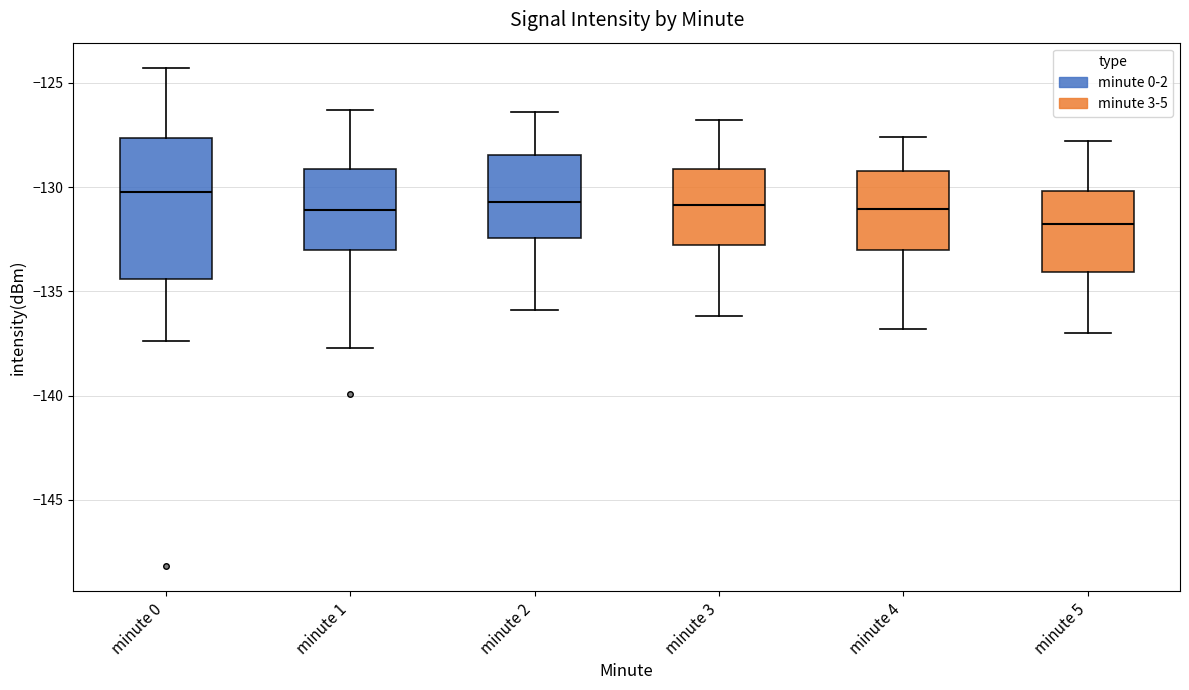

Comparing the boxes themselves (not the whiskers), which one is the tallest?

minute 0